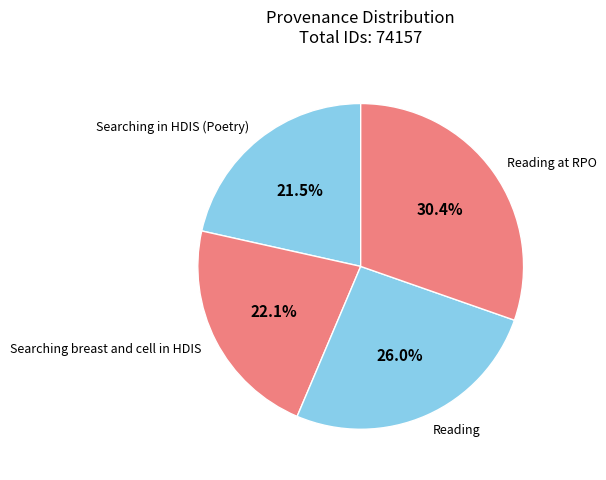

Does Searching in HDIS (Poetry) represent more than half of the total?

No